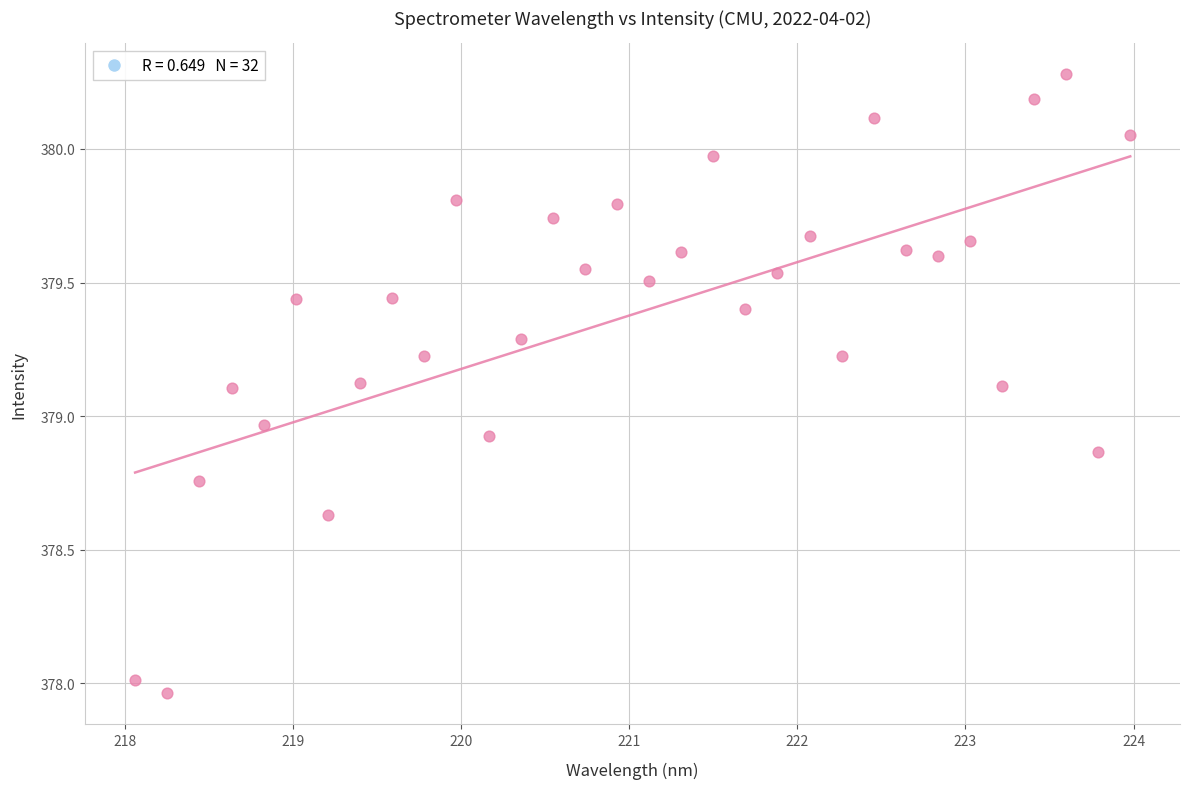

What is the range of Y values (max minus min)?

2.3